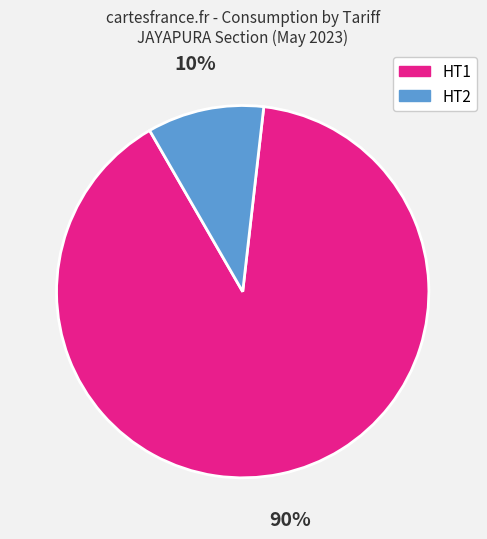

To the nearest percent, what is the combined percentage of HT2 and HT1?

100%